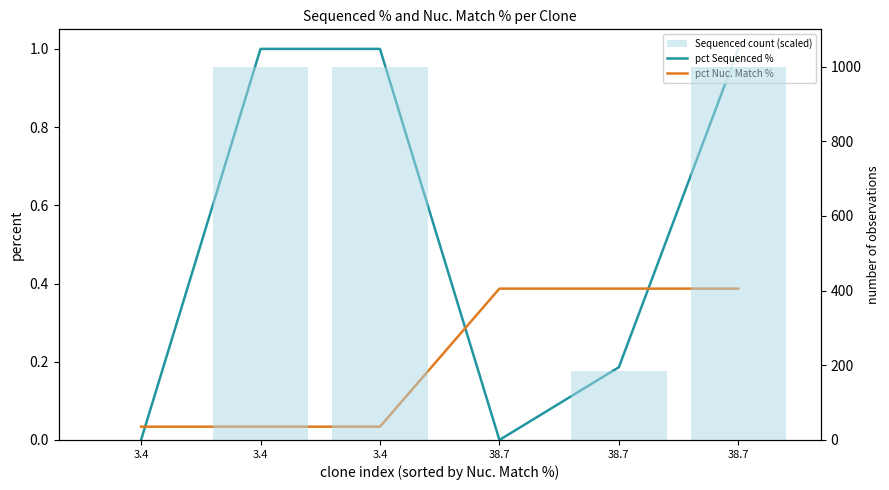

Reading left to right, extract all data points from this chart.

pct Sequenced %: 3.4=0.0	3.4=1.0	3.4=1.0	38.7=0.0	38.7=0.2	38.7=1.0
pct Nuc. Match %: 3.4=0.0	3.4=0.0	3.4=0.0	38.7=0.4	38.7=0.4	38.7=0.4
Sequenced count (scaled): 3.4=0.0	3.4=1000.0	3.4=1000.0	38.7=0.0	38.7=186.0	38.7=1000.0